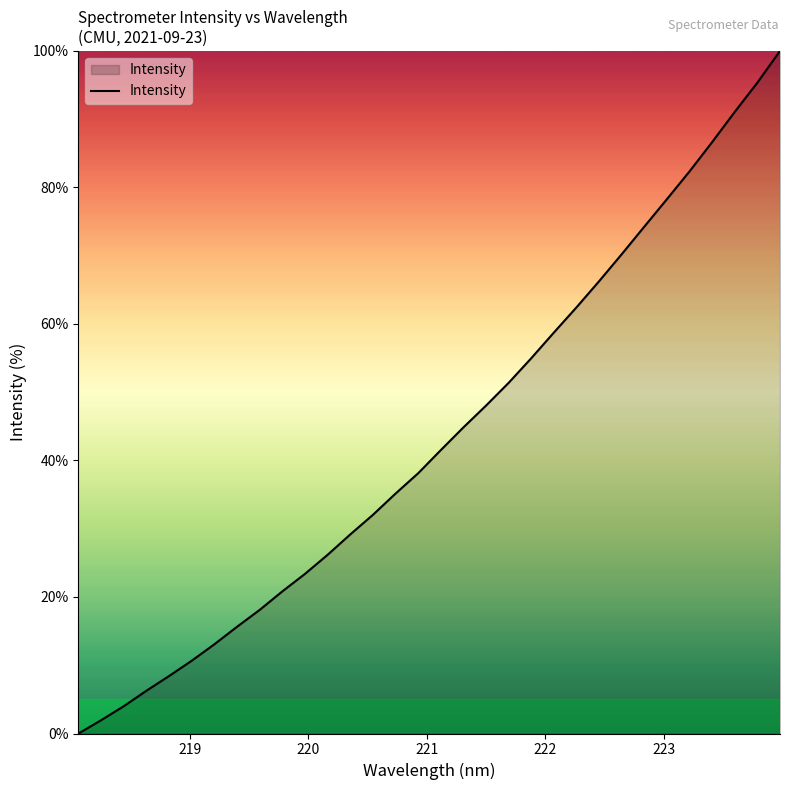

How many lines are shown in the chart?

1